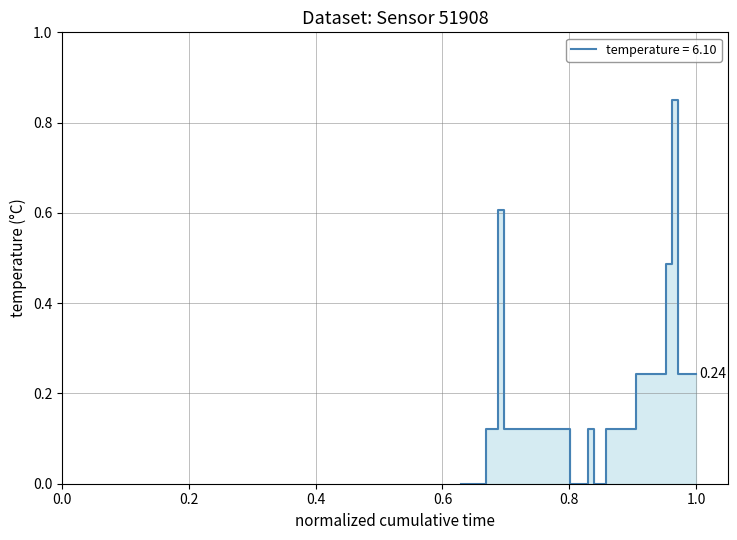

What position from the right is 0.8?

36